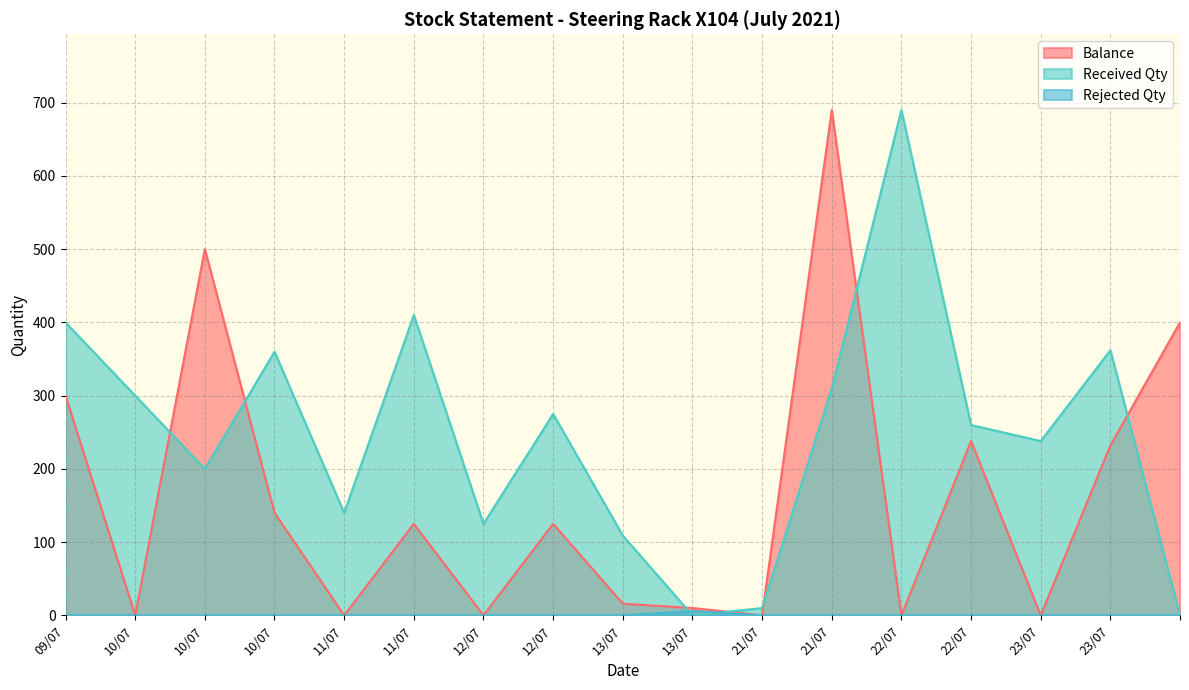

How many intersections are there between Balance and Received Qty?

7